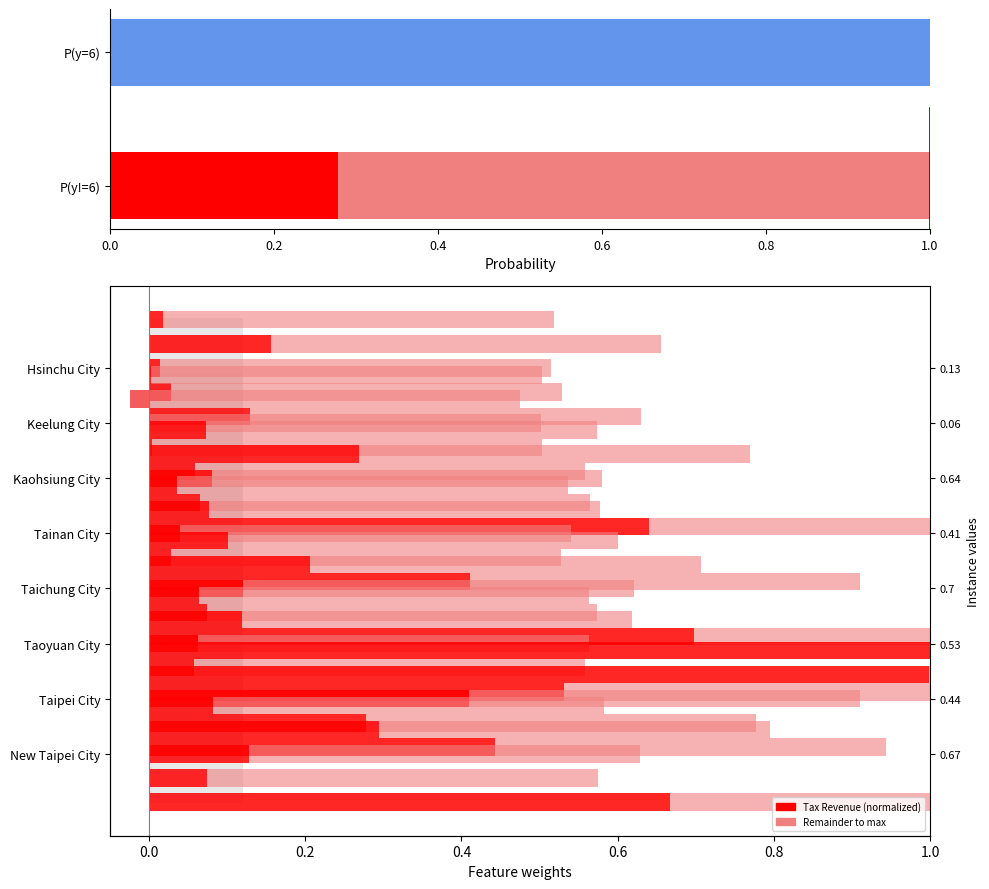

What is the maximum value for Profit-seeking Income Tax (dark)?

1.0